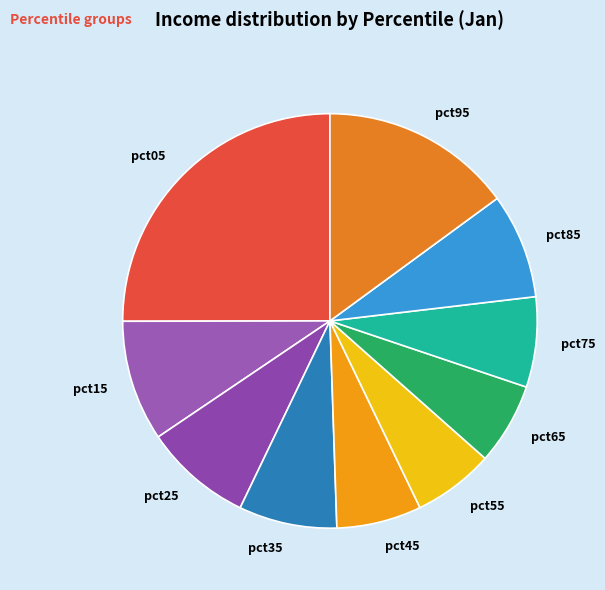

Which has a higher value, pct85 or pct95?

pct95